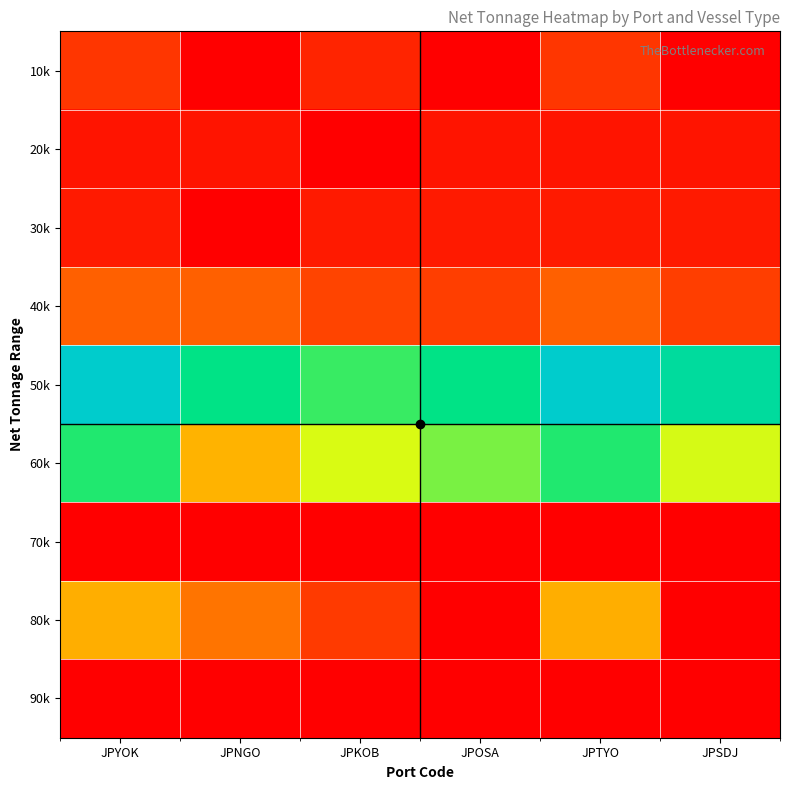

Reading left to right, extract all data points from this chart.

10k: JPYOK=10578.6	JPNGO=0.0	JPKOB=7341.3	JPOSA=0.0	JPTYO=10578.6	JPSDJ=0.0
20k: JPYOK=4013.4	JPNGO=4013.4	JPKOB=0.0	JPOSA=4013.4	JPTYO=4013.4	JPSDJ=4013.4
30k: JPYOK=5192.5	JPNGO=0.0	JPKOB=5192.5	JPOSA=5192.5	JPTYO=5192.5	JPSDJ=5192.5
40k: JPYOK=18951.6	JPNGO=18951.6	JPKOB=13382.0	JPOSA=12346.0	JPTYO=18951.6	JPSDJ=12175.3
50k: JPYOK=100000.0	JPNGO=77268.2	JPKOB=69441.6	JPOSA=77268.2	JPTYO=100000.0	JPSDJ=84574.1
60k: JPYOK=71794.1	JPNGO=35239.1	JPKOB=53872.1	JPOSA=62995.2	JPTYO=71794.1	JPSDJ=54196.3
70k: JPYOK=0.0	JPNGO=0.0	JPKOB=0.0	JPOSA=0.0	JPTYO=0.0	JPSDJ=0.0
80k: JPYOK=34131.2	JPNGO=22754.2	JPKOB=11377.1	JPOSA=0.0	JPTYO=34131.2	JPSDJ=0.0
90k: JPYOK=0.0	JPNGO=0.0	JPKOB=0.0	JPOSA=0.0	JPTYO=0.0	JPSDJ=0.0